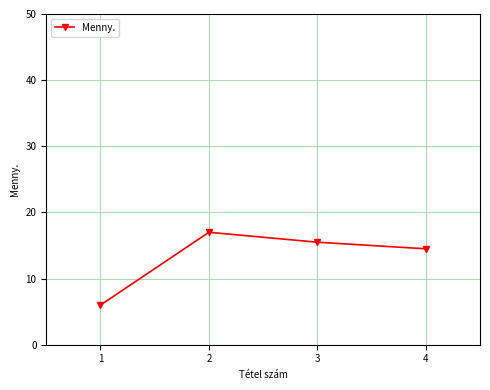

Rank the categories by value from lowest to highest.

1, 4, 3, 2